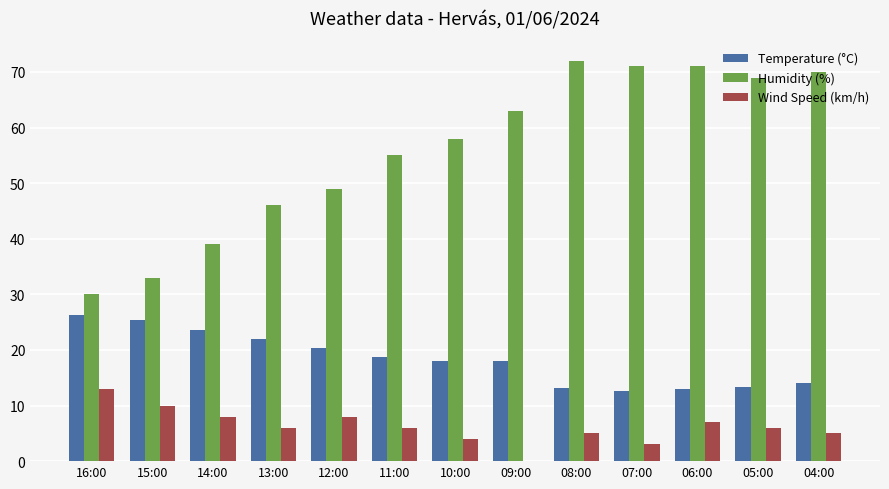

What is the sum of all Wind Speed (km/h) values?

81.0